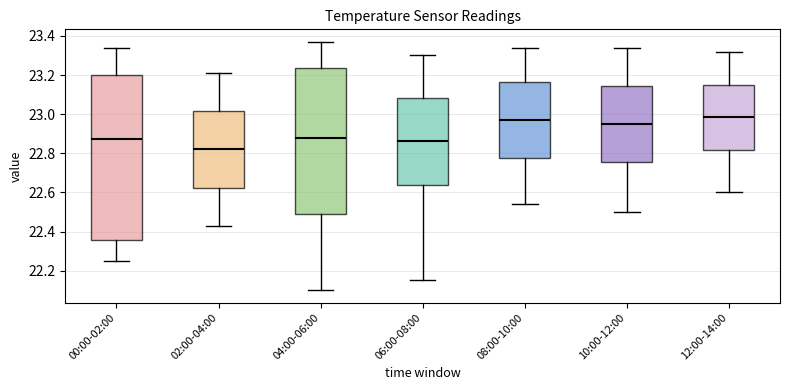

Comparing the boxes themselves (not the whiskers), which one is the tallest?

00:00-02:00